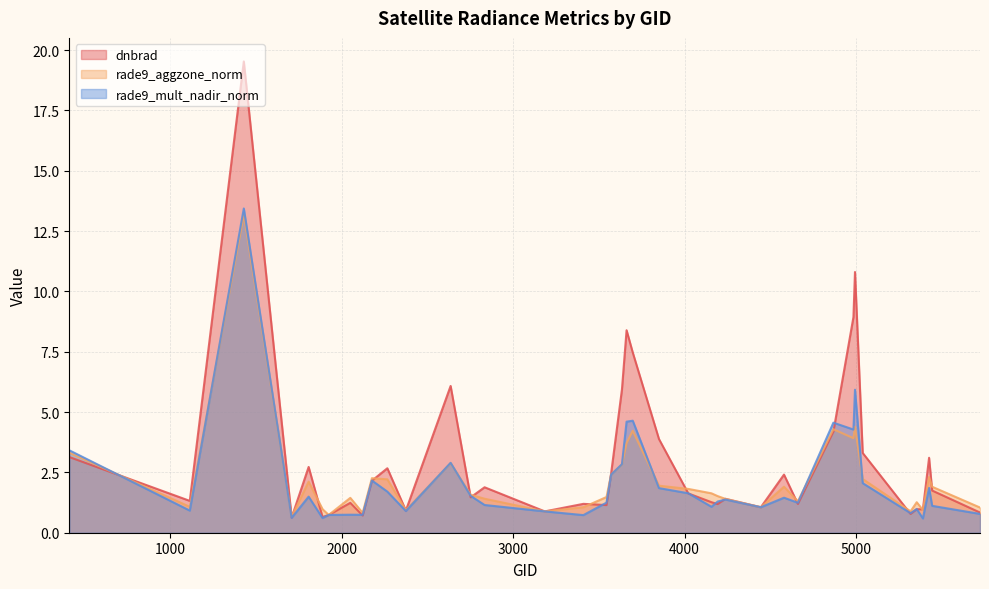

What is the spread (max minus min) of values at 413?

0.3